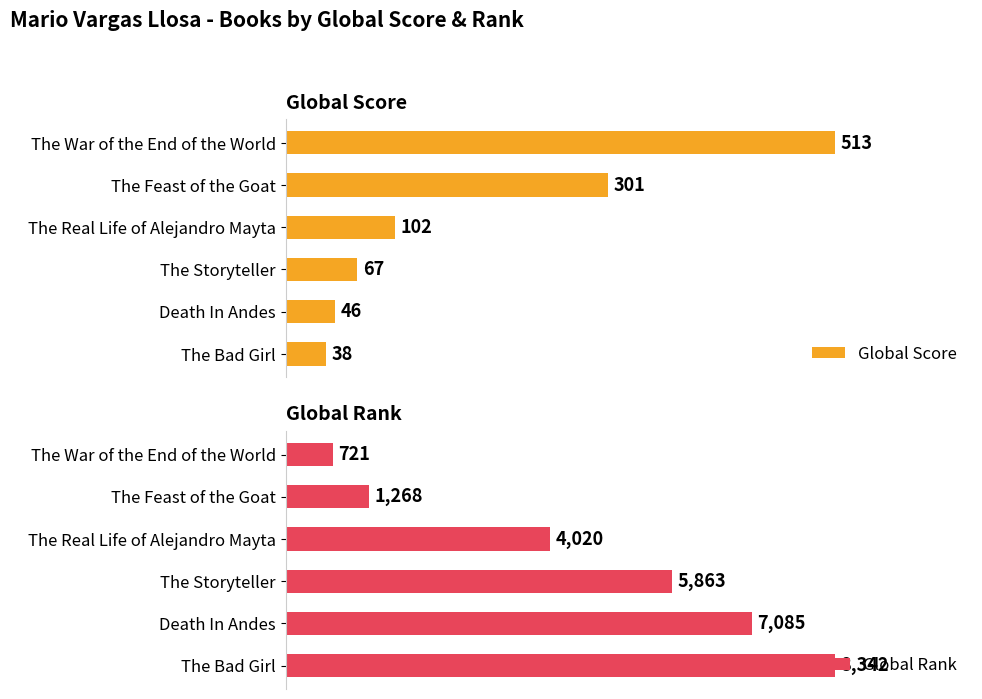

List the series in order of their peak value, lowest first.

Global Score, Global Rank